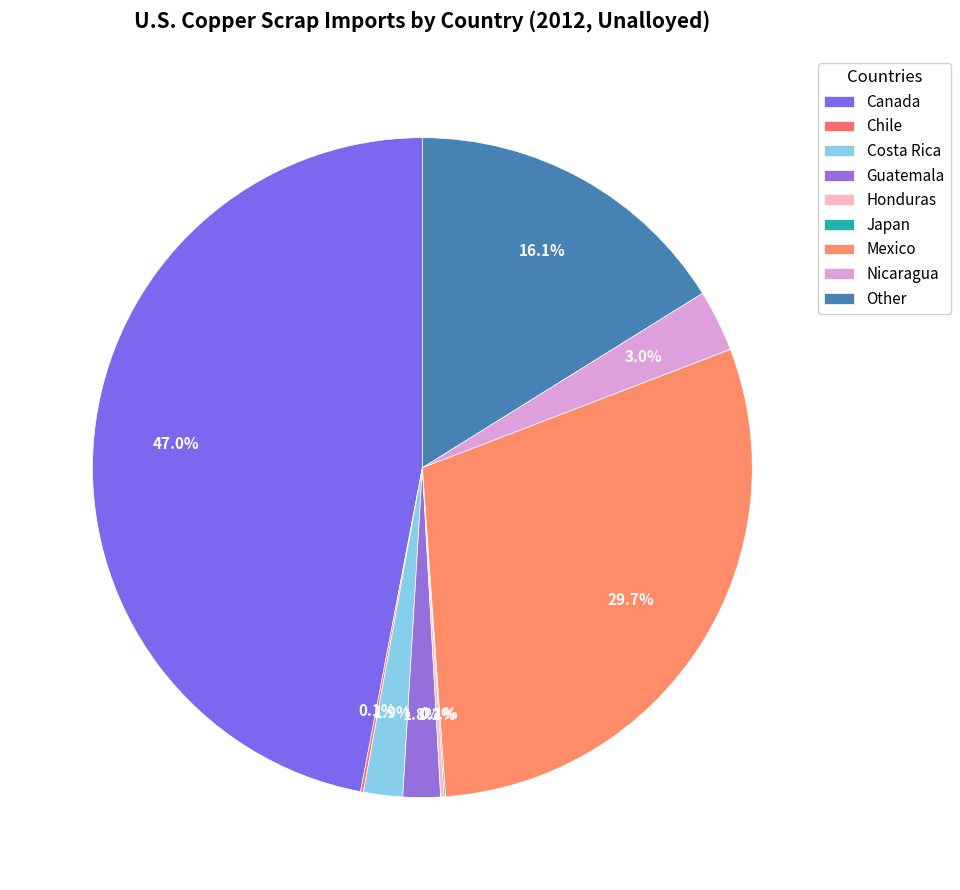

What is the change in value from Canada to Costa Rica?

-13718